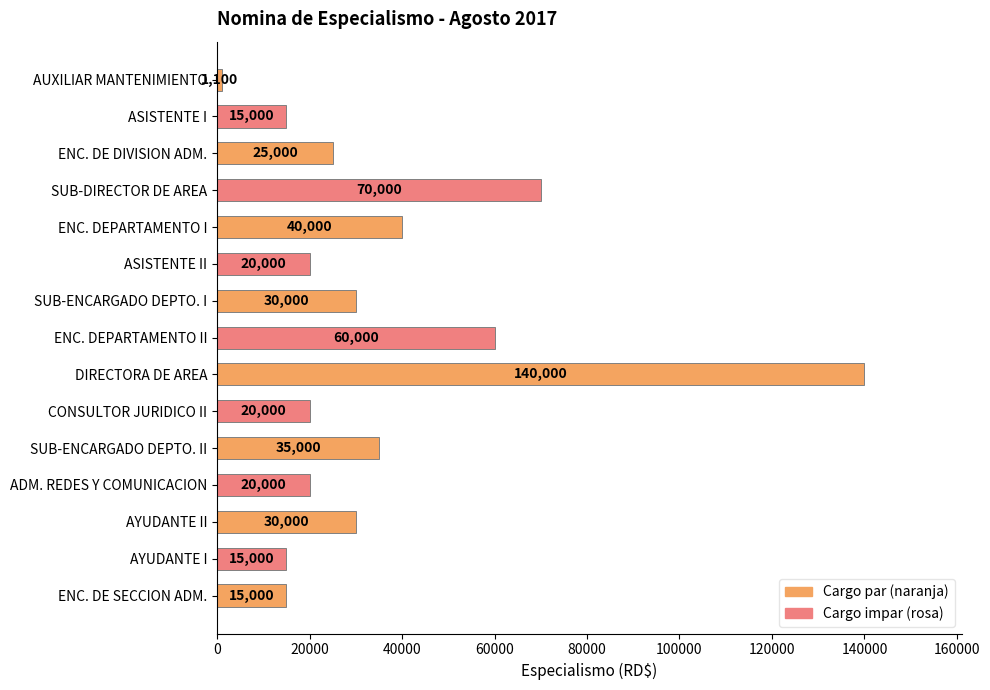

At which label is the value closest to 70550?

SUB-DIRECTOR DE AREA